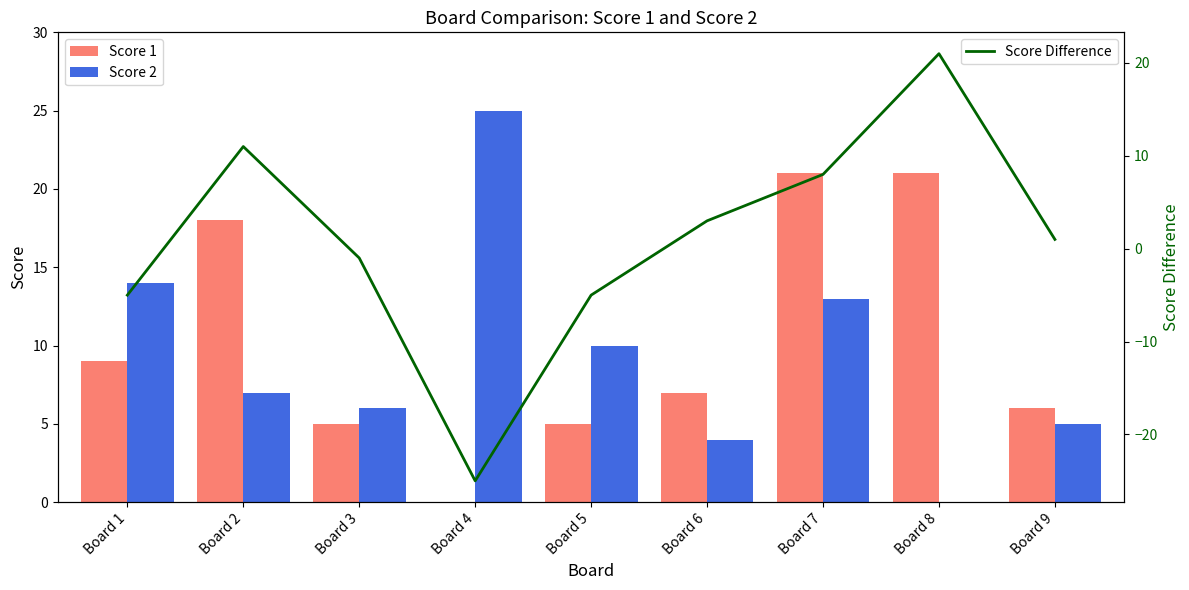

What is the sum of all Score 1 values?

92